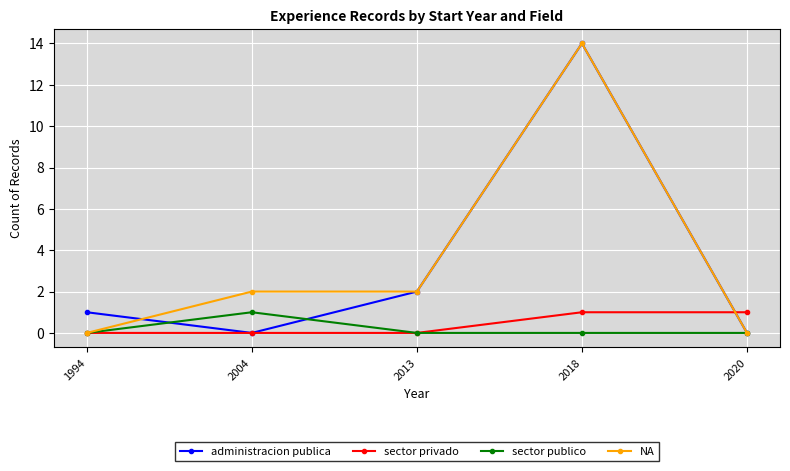

True or false: administracion publica has more than 2 points higher than both neighbors.

False